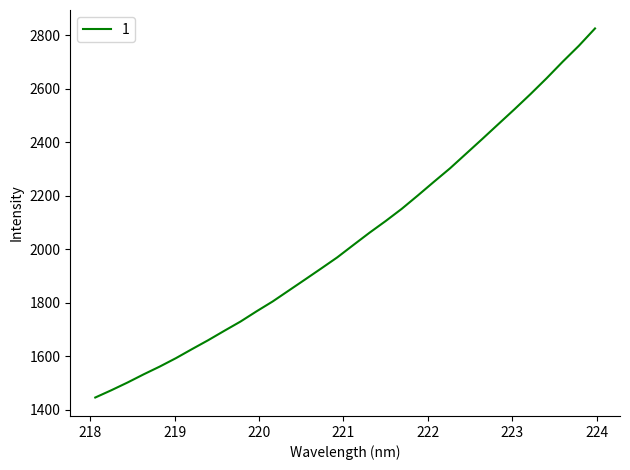

What is the difference between the maximum and minimum values?

1380.2